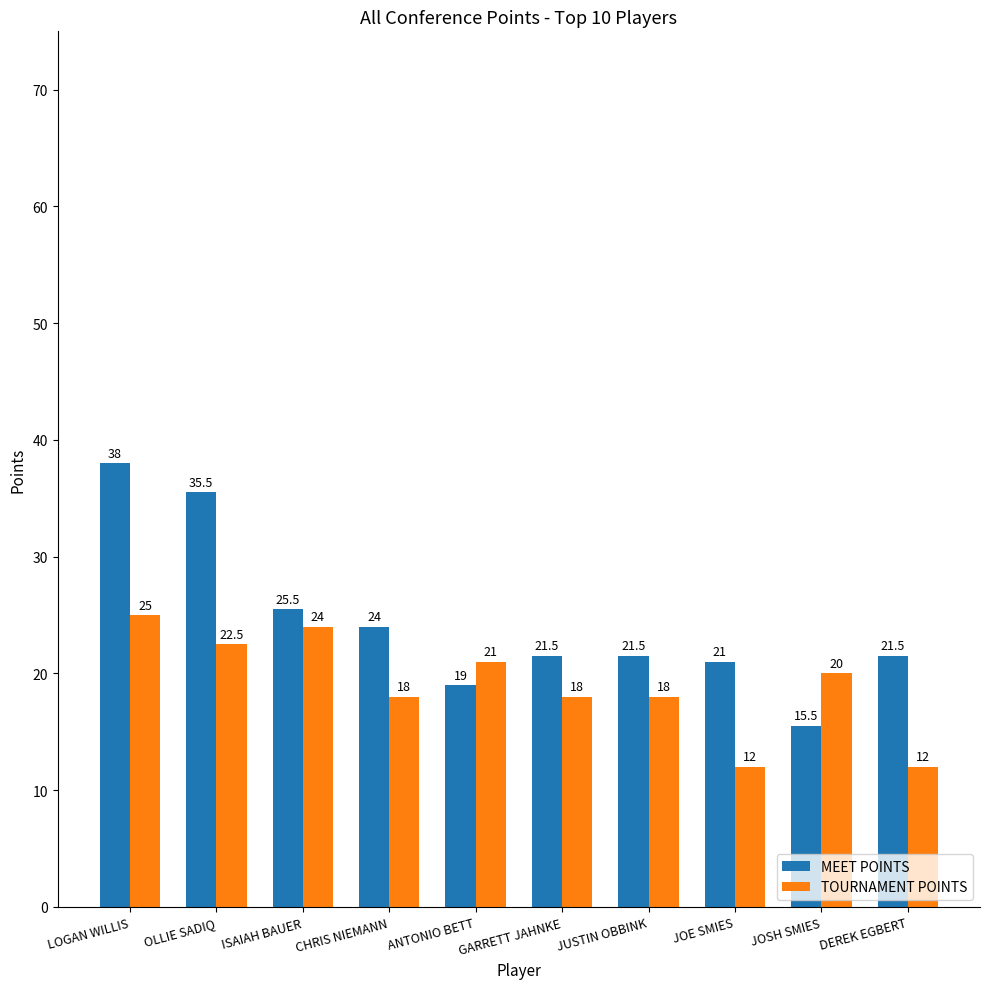

What is the minimum value for TOURNAMENT POINTS?

12.0